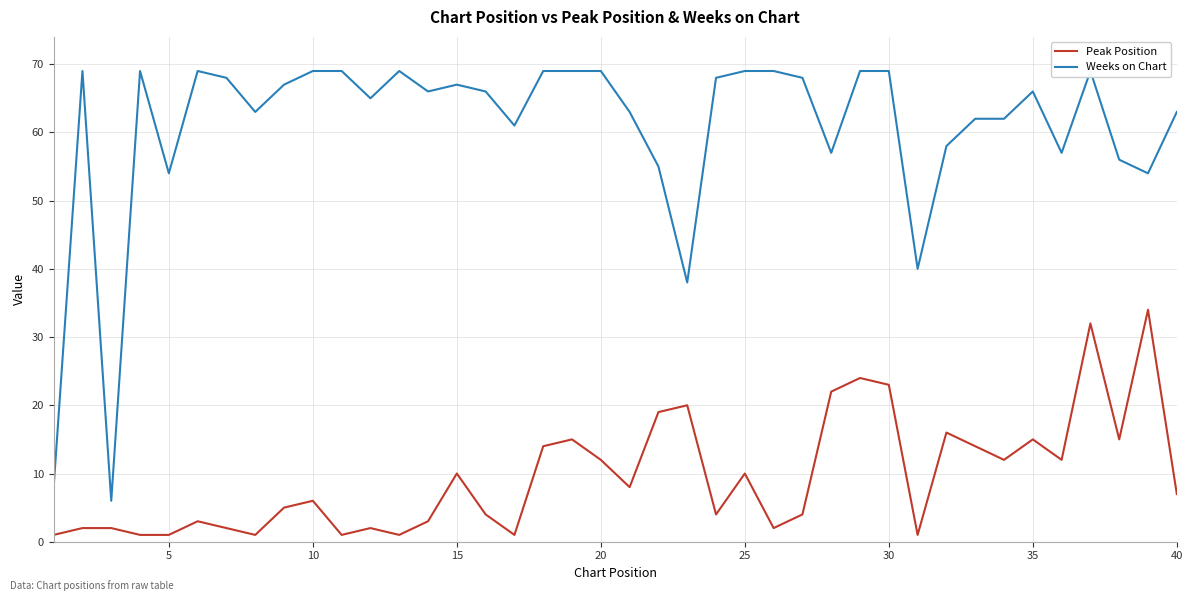

What is the minimum value shown in the chart?

1